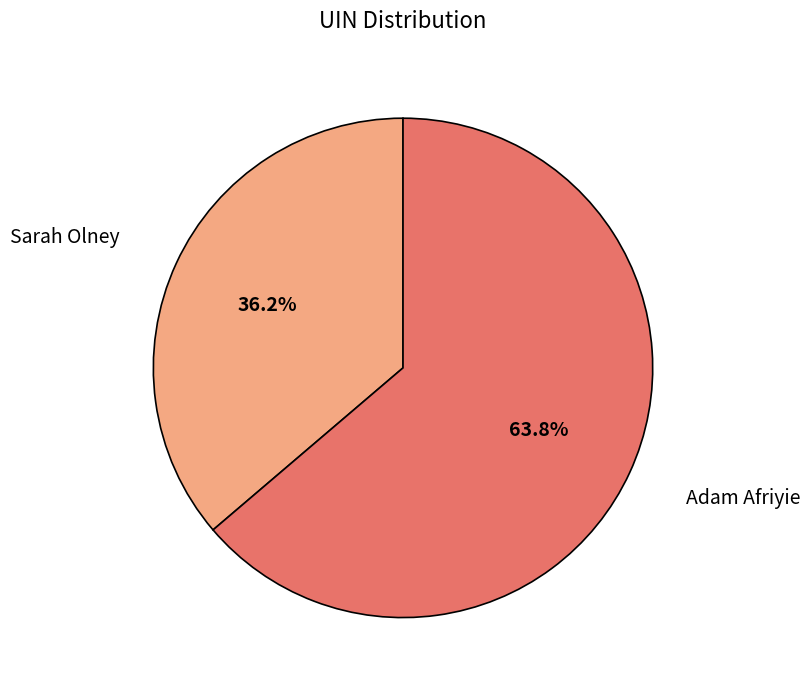

To the nearest percent, what portion does Adam Afriyie represent?

64%